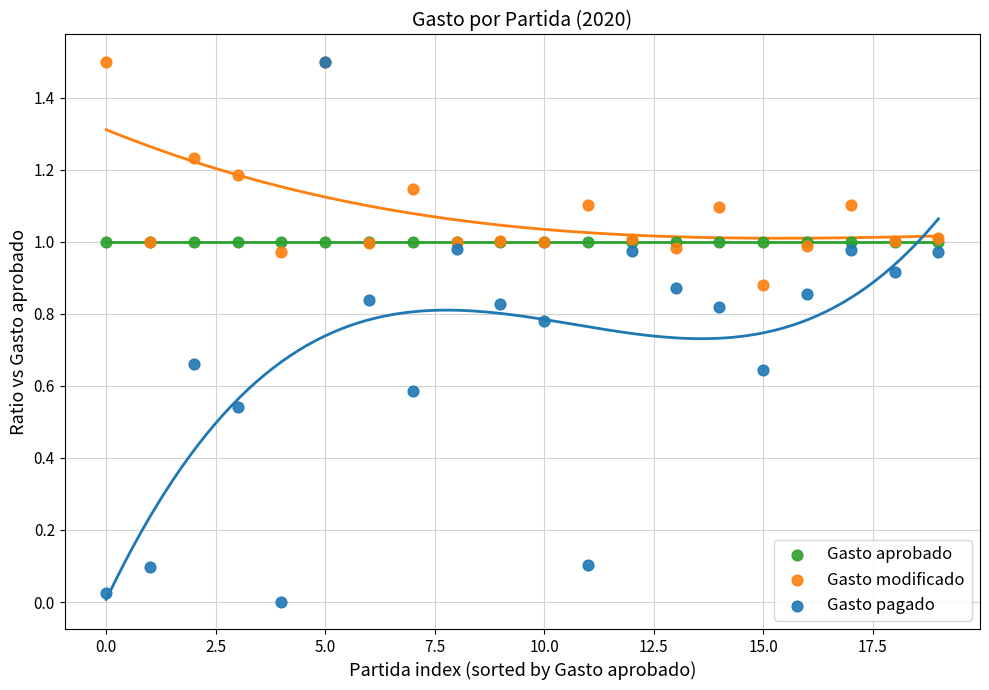

What are all the series names shown in the legend?

Gasto aprobado, Gasto modificado, Gasto pagado